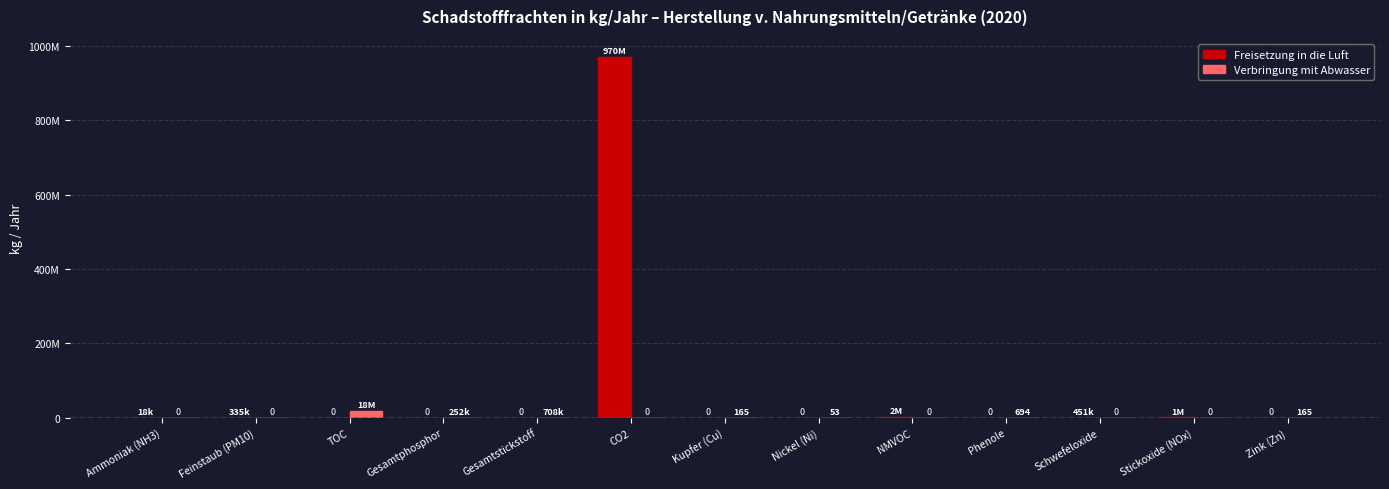

Between Zink (Zn) and Kupfer (Cu), which is larger?

Zink (Zn)